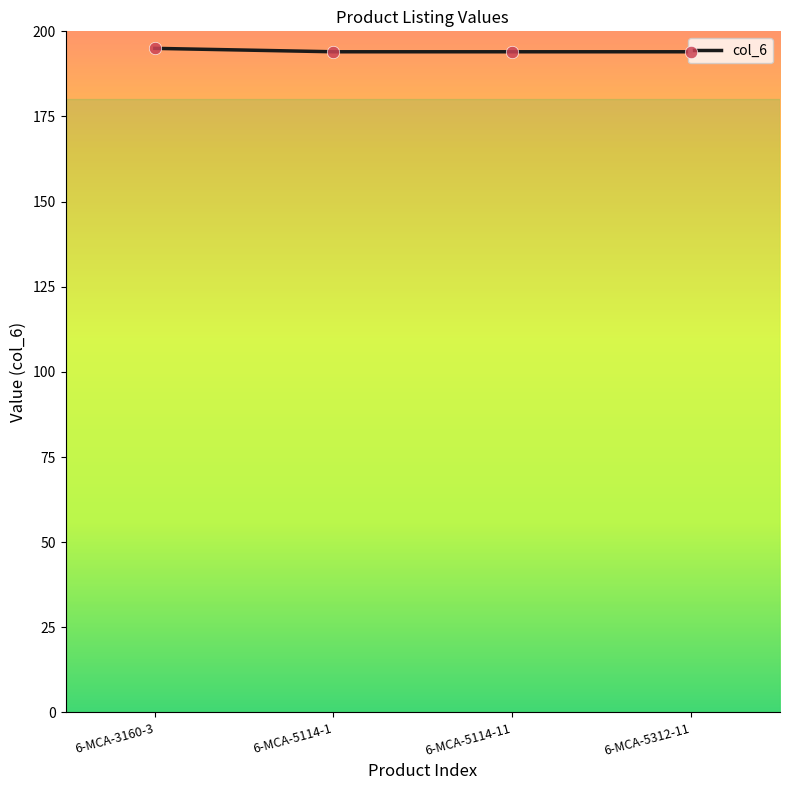

What is the change in value from 6-MCA-3160-3 to 6-MCA-5114-1?

-1